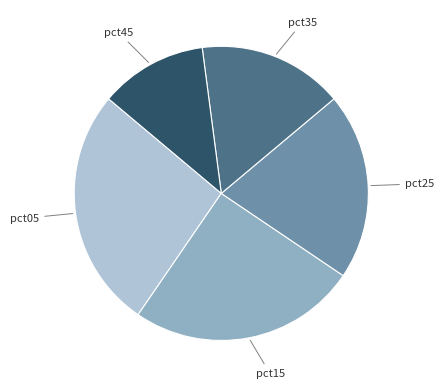

Is there a majority slice in this chart?

No